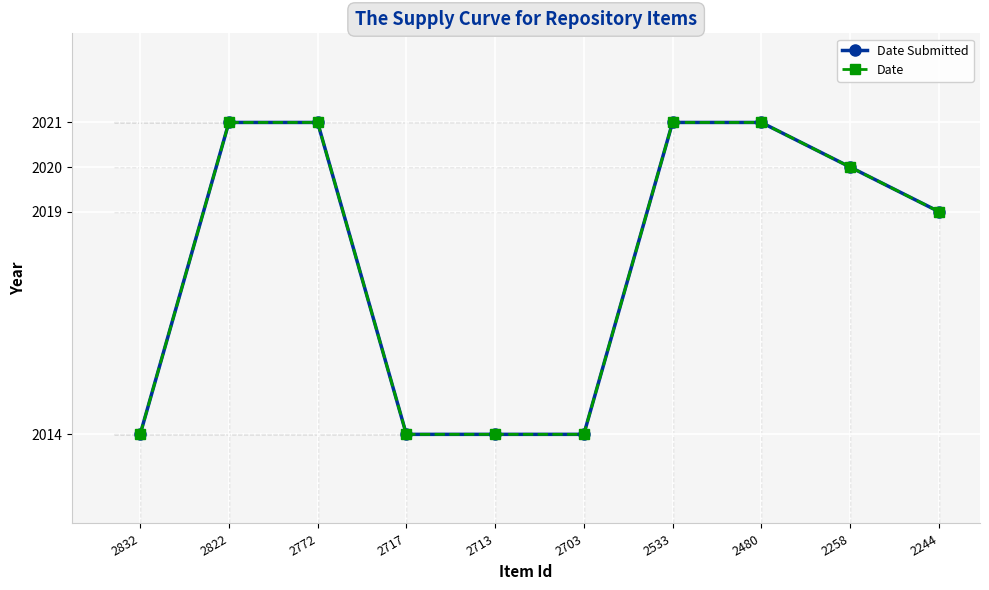

What is the value of the Date point at the 6th from the left?

2014